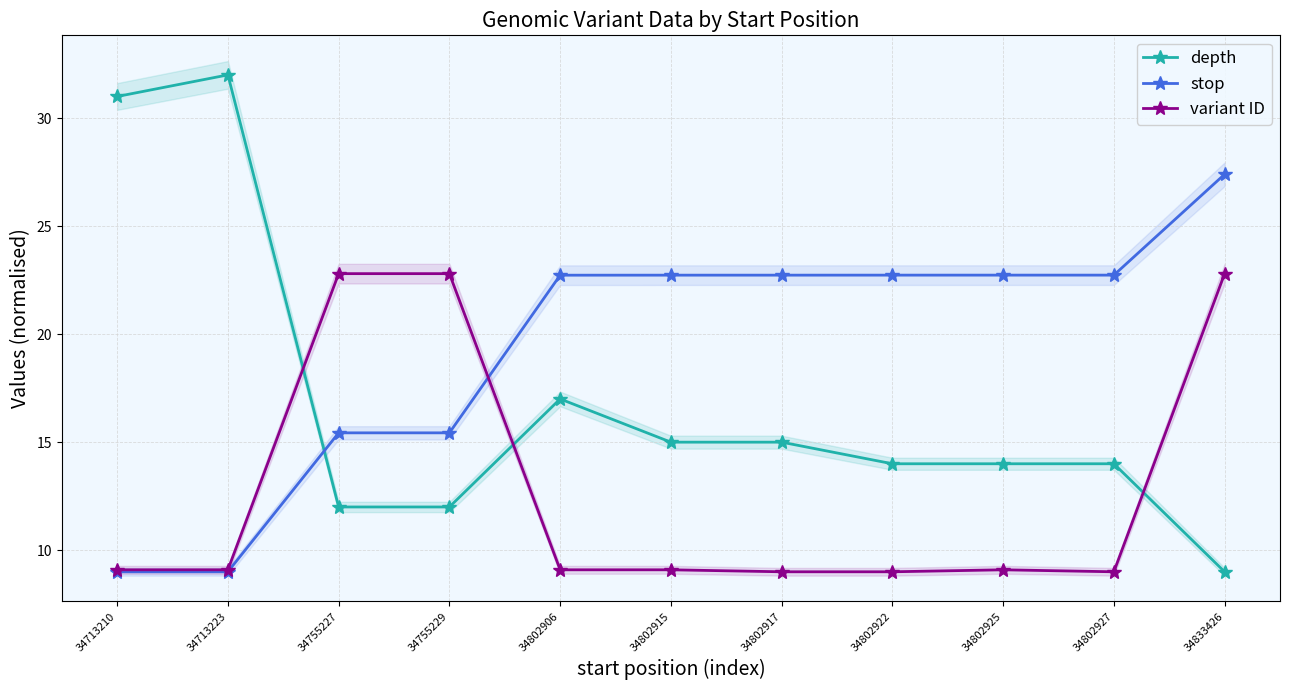

How many lines are shown in the chart?

3